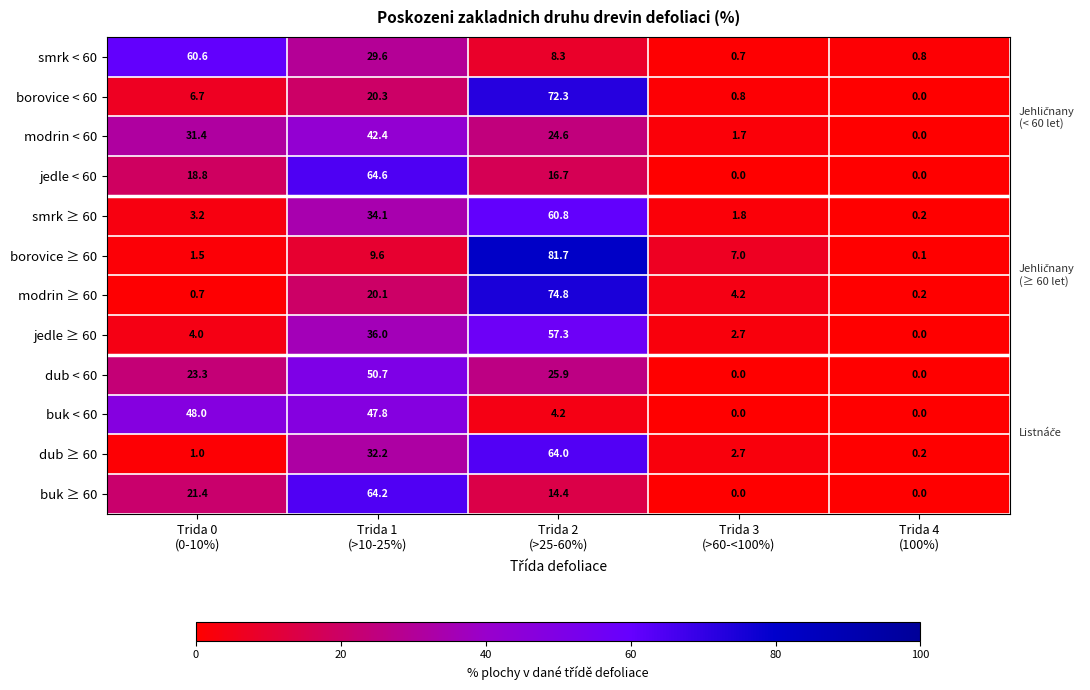

List the series in order of their peak value, highest first.

borovice ≥ 60, modrin ≥ 60, borovice < 60, jedle < 60, buk ≥ 60, dub ≥ 60, smrk ≥ 60, smrk < 60, jedle ≥ 60, dub < 60, buk < 60, modrin < 60